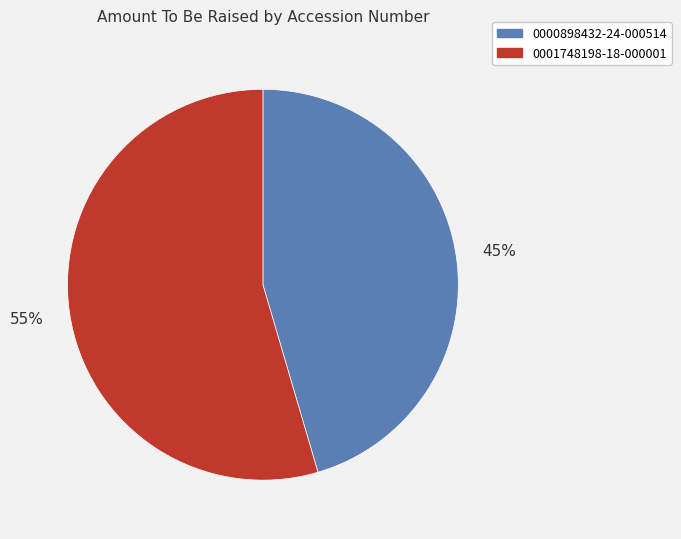

What percentage is the 0000898432-24-000514 slice, to the nearest percent?

45%